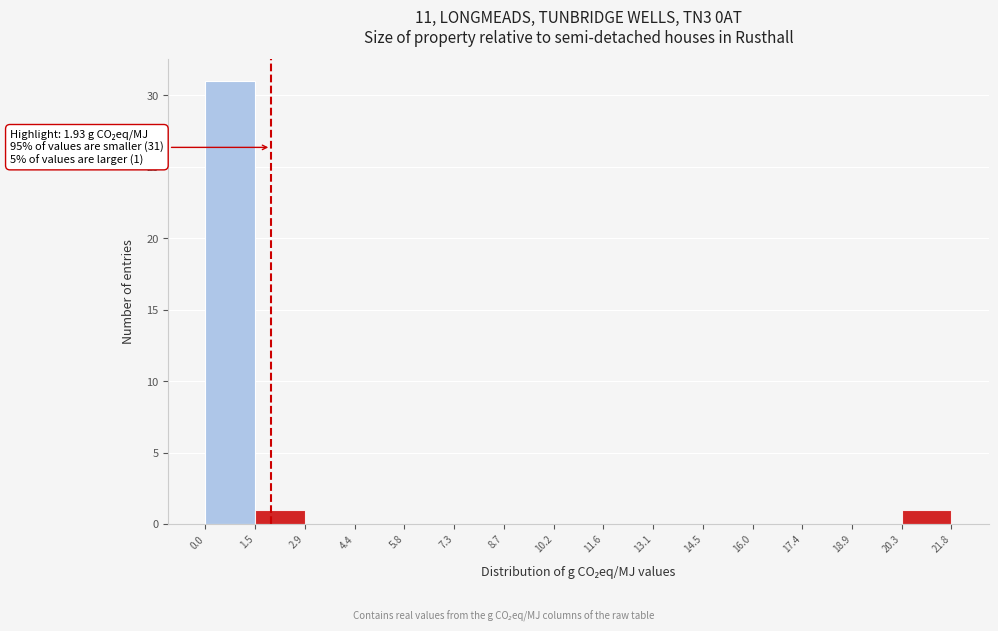

Which range on the x-axis has the tallest bar?

0.0 to 1.5